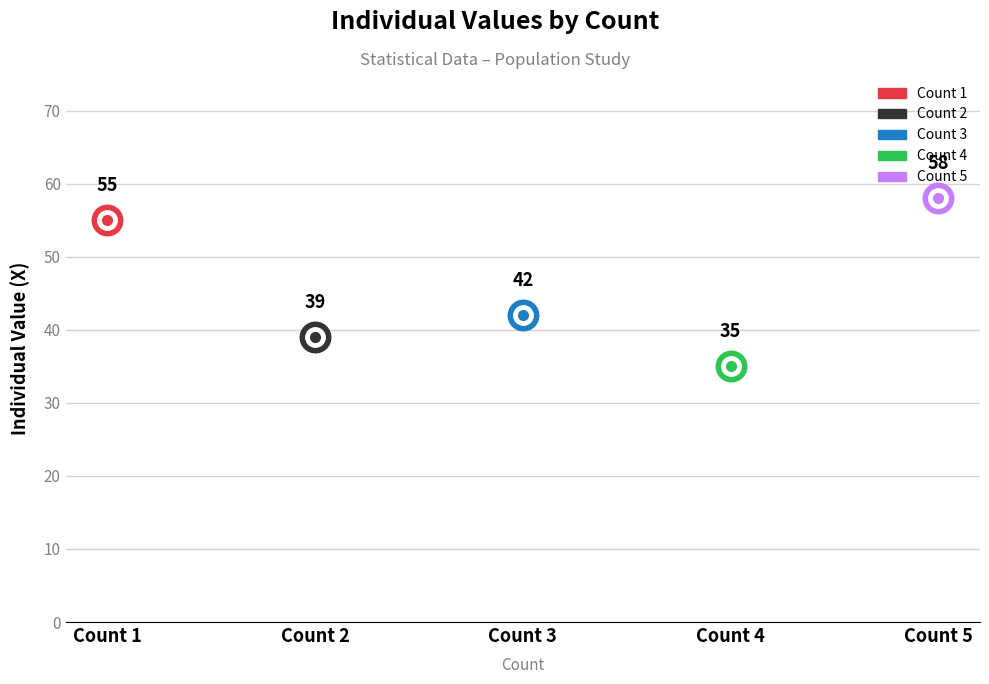

Approximately how many times larger is the value at 5 compared to 1?

1.1